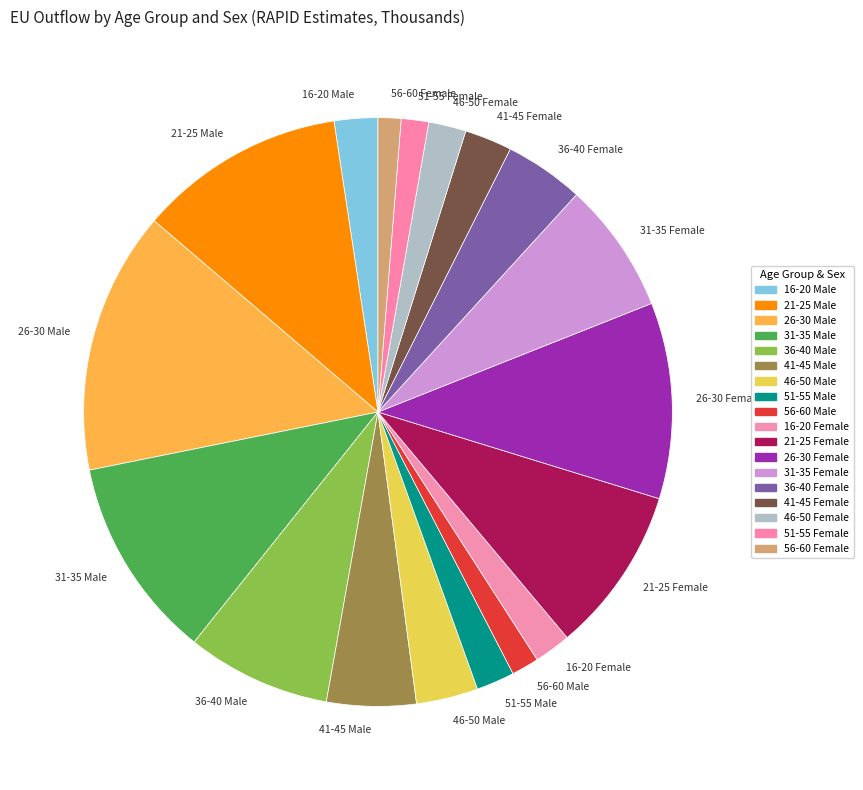

Does 41-45 Female account for over 50% of the chart?

No